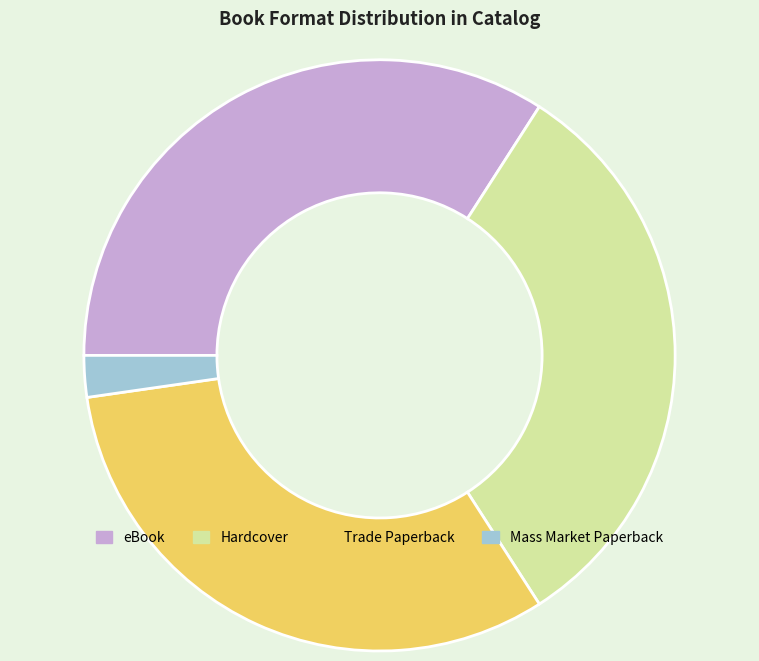

The Trade Paperback slice represents 32% of the pie. True or false?

True